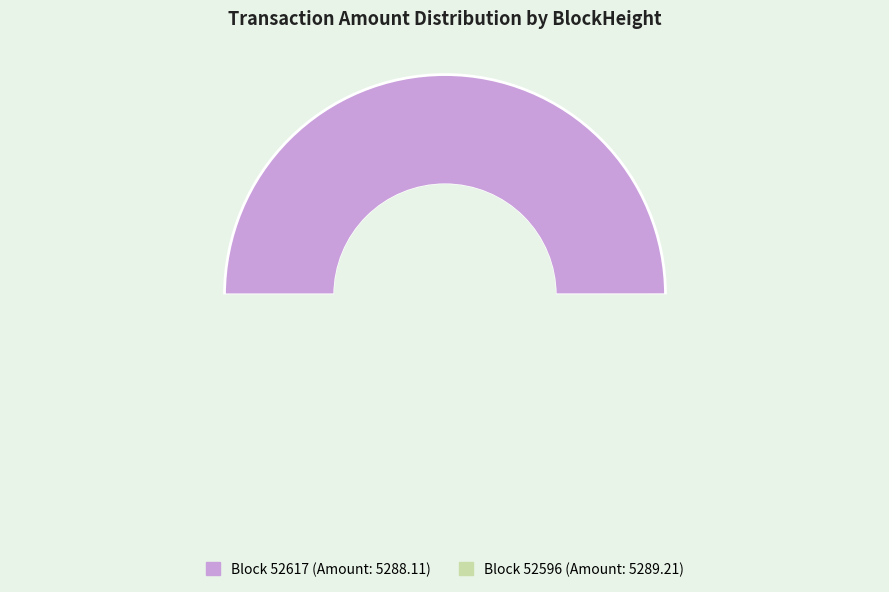

Is 52617 the majority of the pie?

No